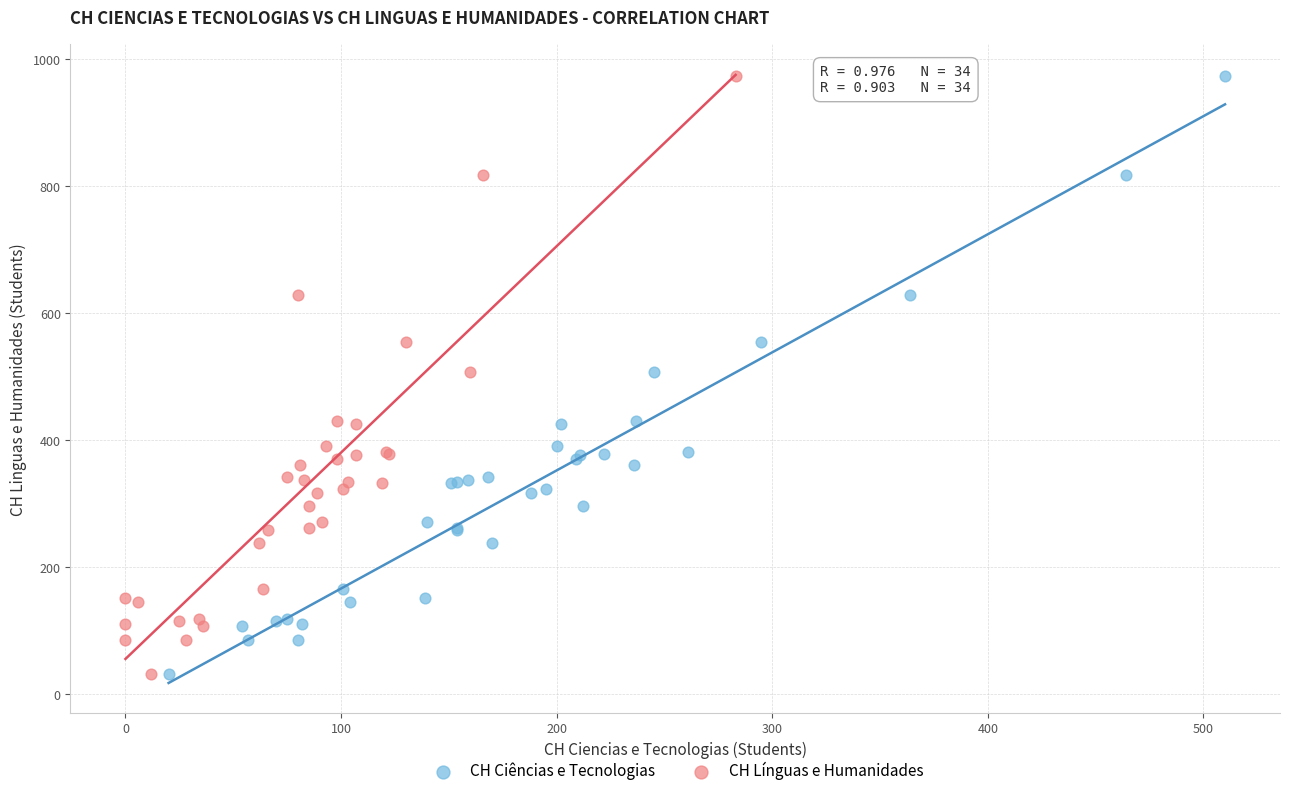

What are all the series names shown in the legend?

CH Ciências e Tecnologias, CH Línguas e Humanidades